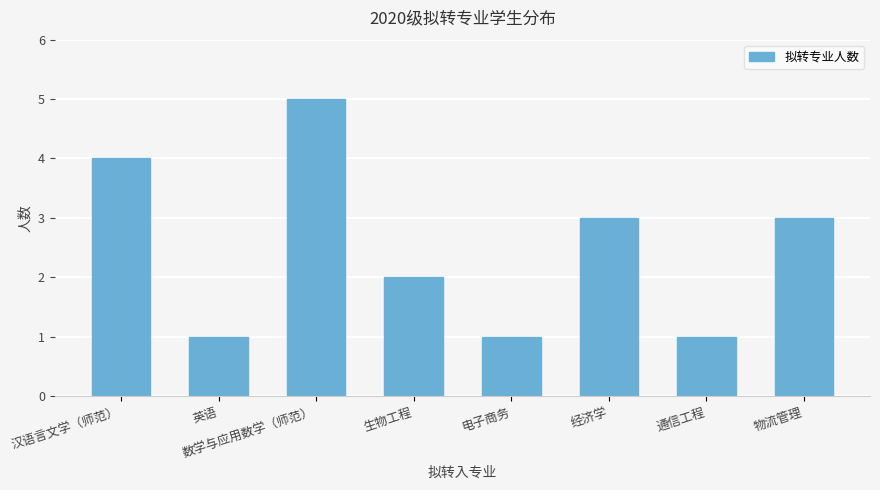

What is the greatest value displayed?

5